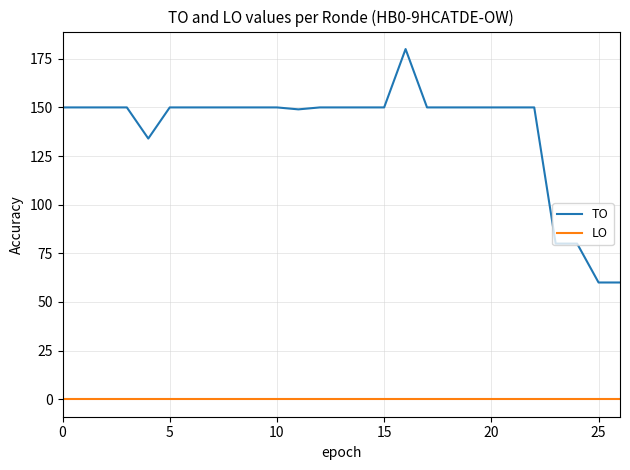

Rank the series by their average value, from lowest to highest.

LO, TO